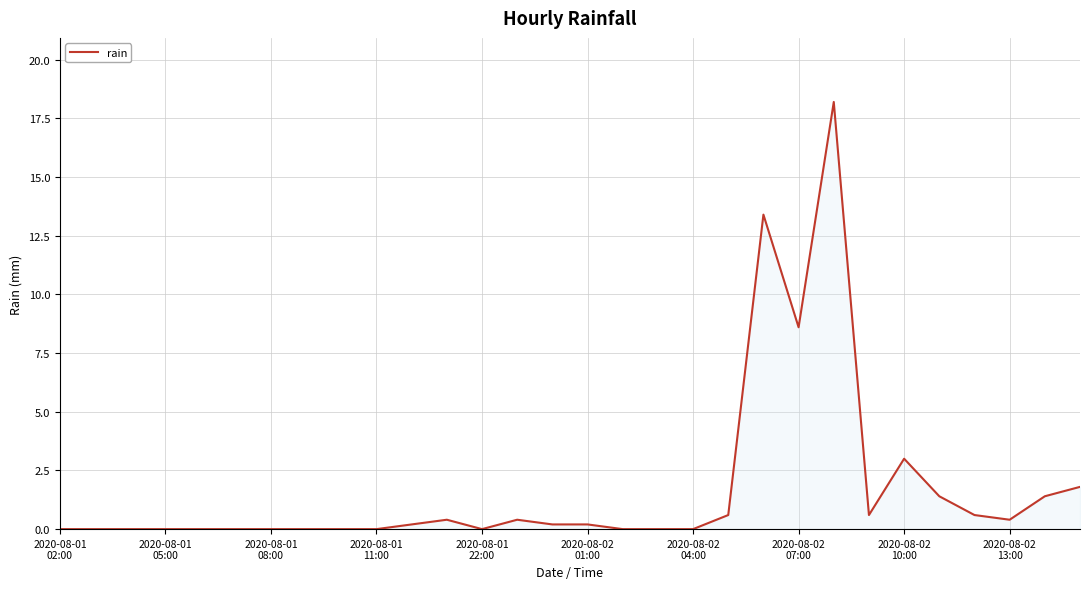

What is the maximum value shown in the chart?

18.2